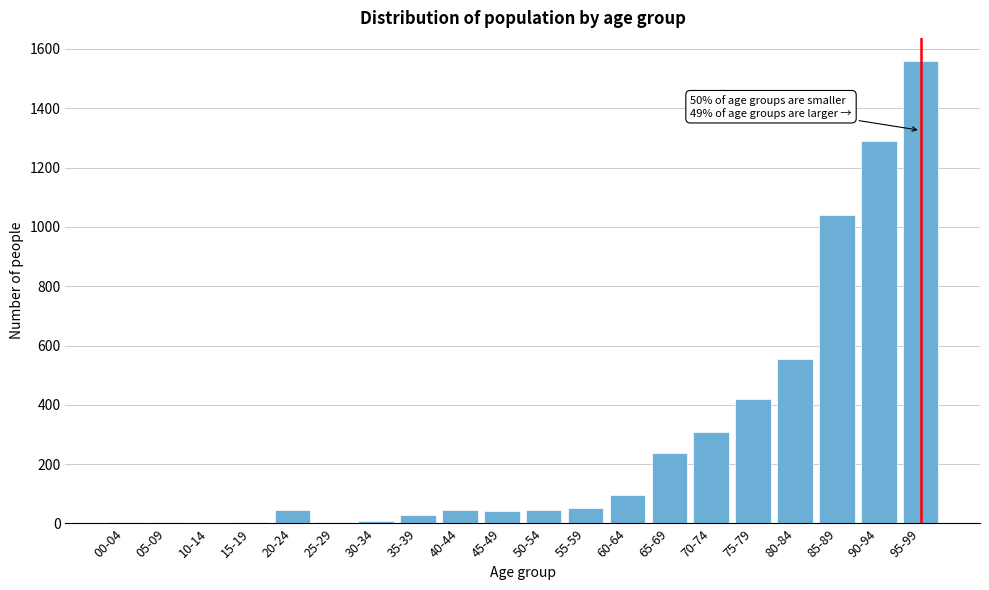

Is it true that the value at 80-84 is 556?

True